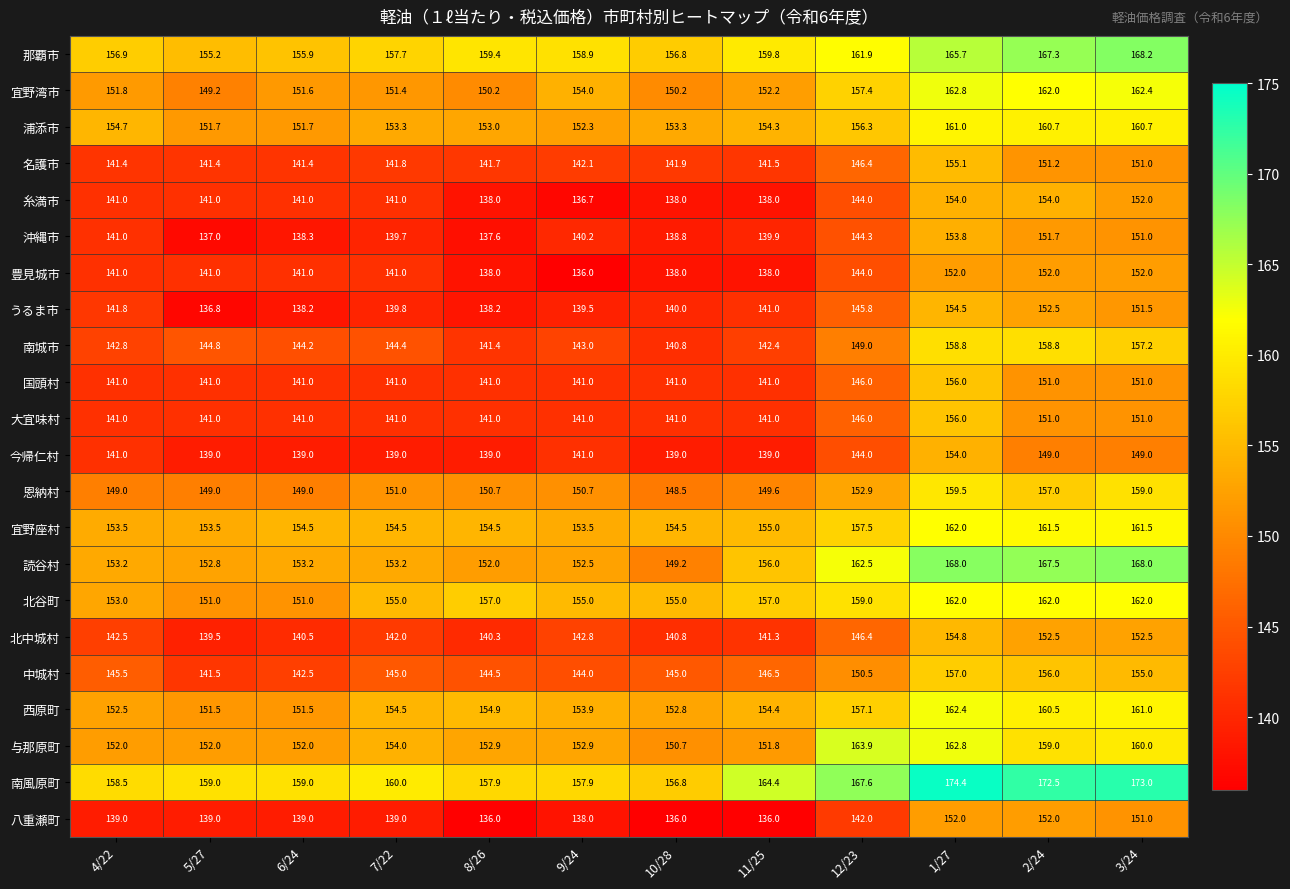

What is the difference between the second highest and minimum values in the 名護市 series?

9.8